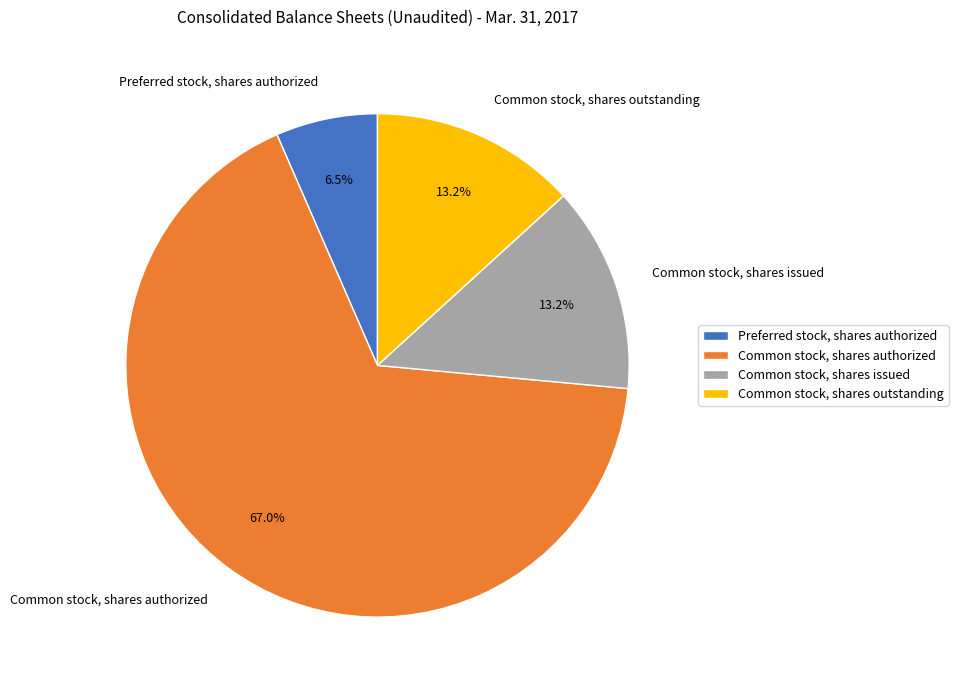

How many segments does this pie chart have?

4